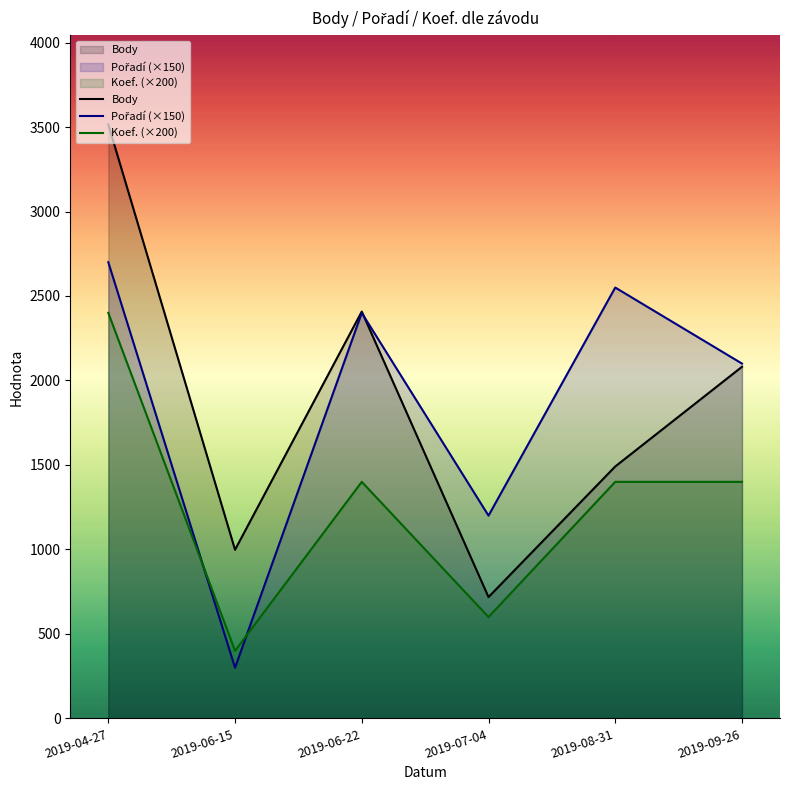

What is the difference between the highest and lowest values at 2019-09-26?

700